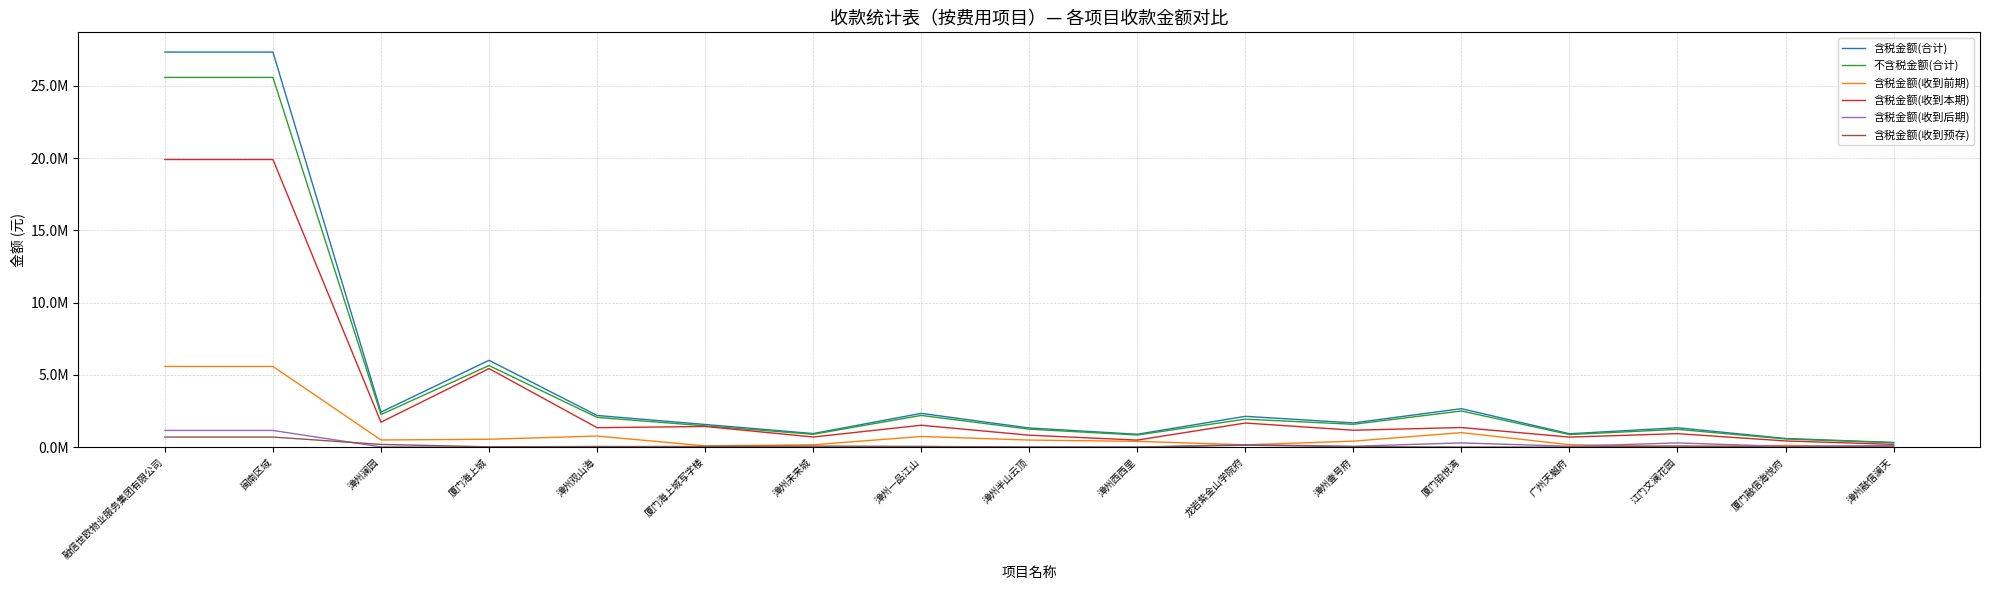

What are all the series names shown in the legend?

含税金额(合计), 不含税金额(合计), 含税金额(收到前期), 含税金额(收到本期), 含税金额(收到后期), 含税金额(收到预存)